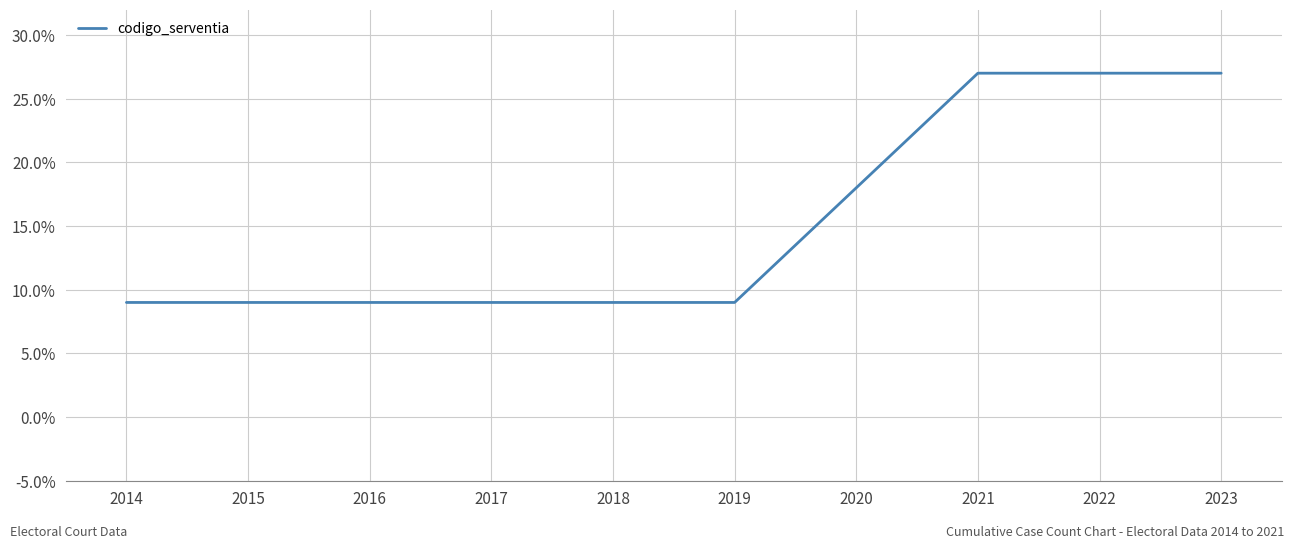

Is this an area chart (filled region under the line)?

No